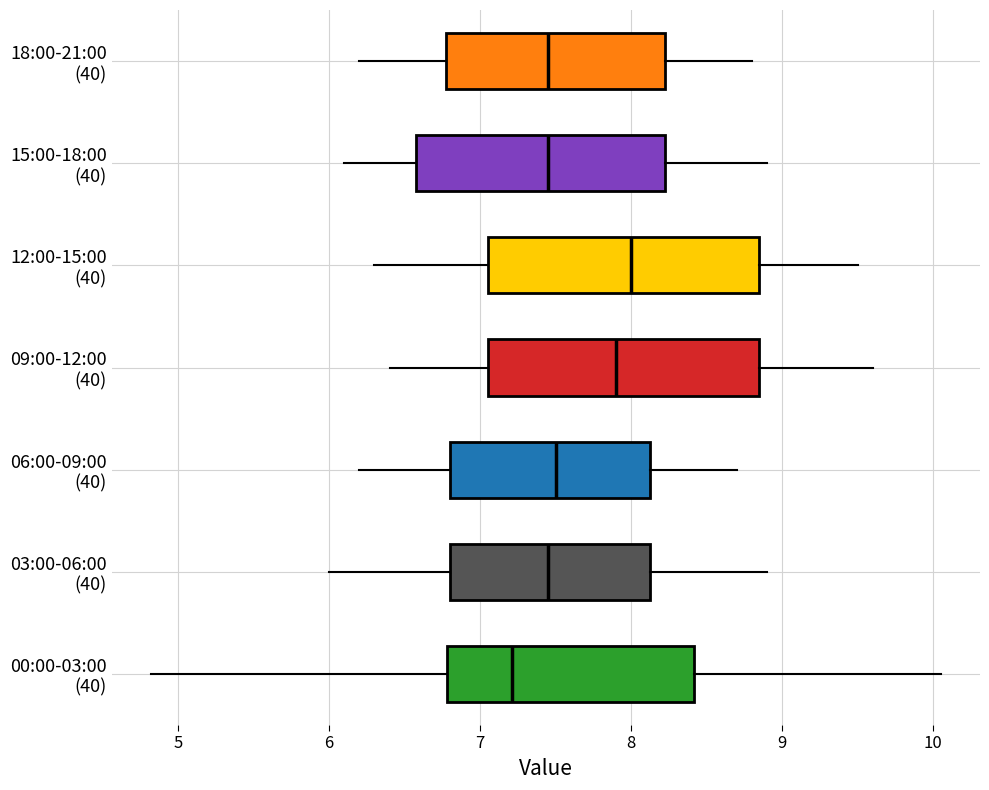

Where is the left edge of the box for 06:00-09:00 (40) on the x-axis? The values are not printed on the chart, so give them approximately, as read against the axis.

6.8